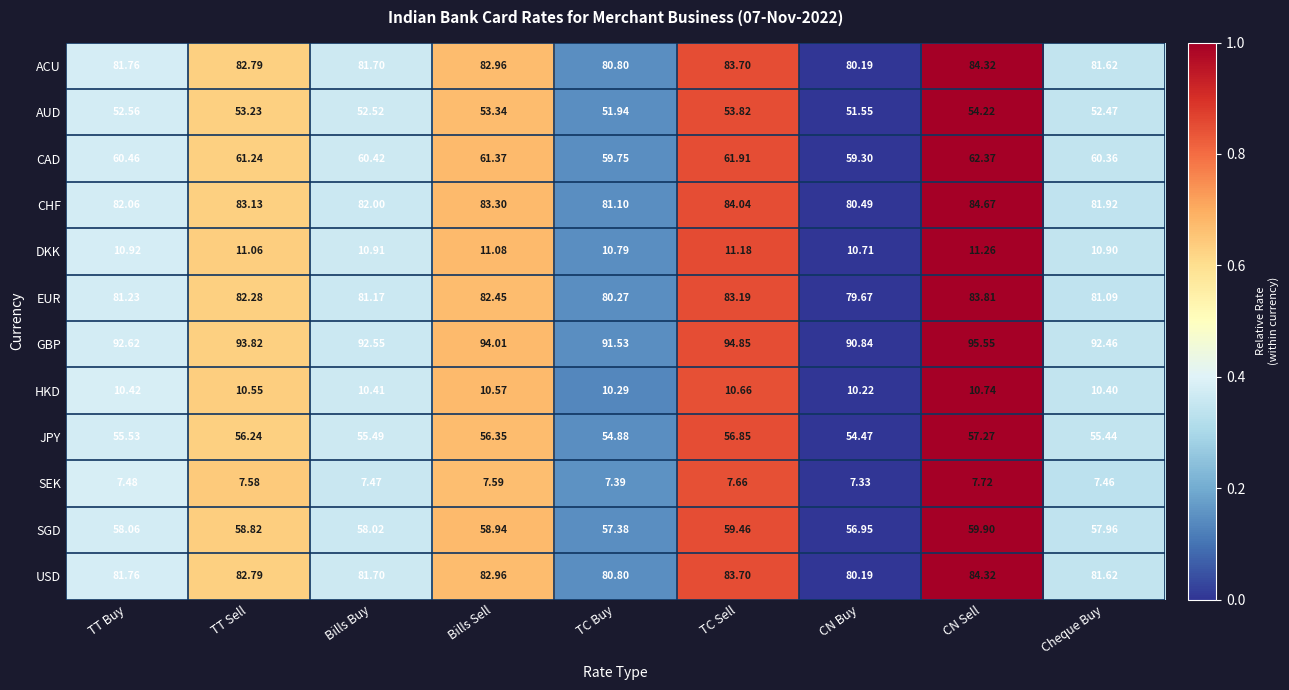

Which series has the largest total across all categories?

GBP